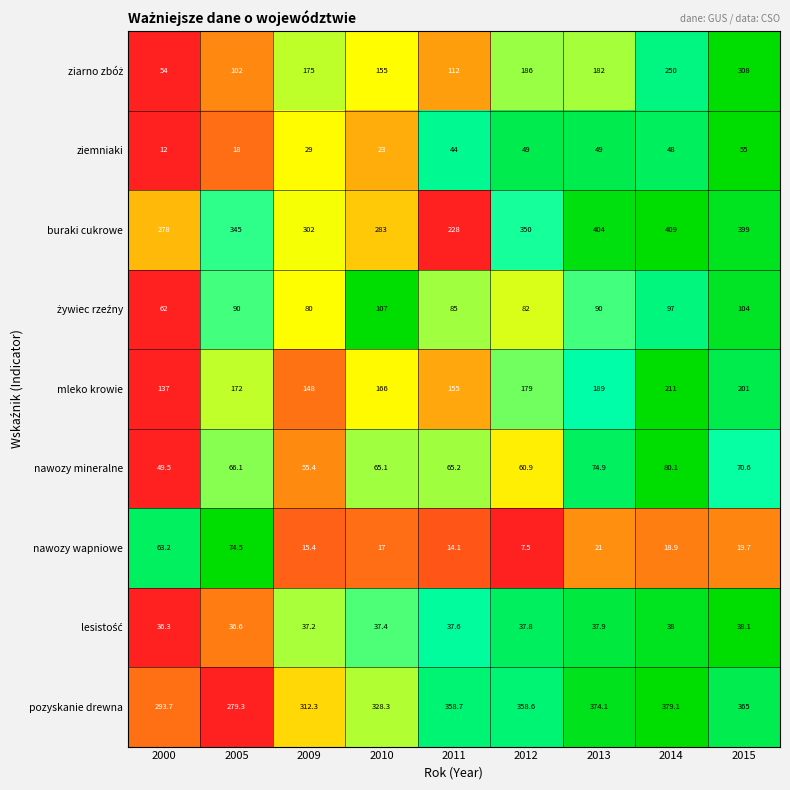

What is the average value of the nawozy mineralne series?

65.3